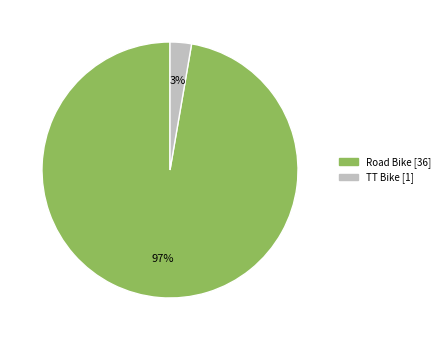

Is it true that Road Bike is 83% of the pie?

False